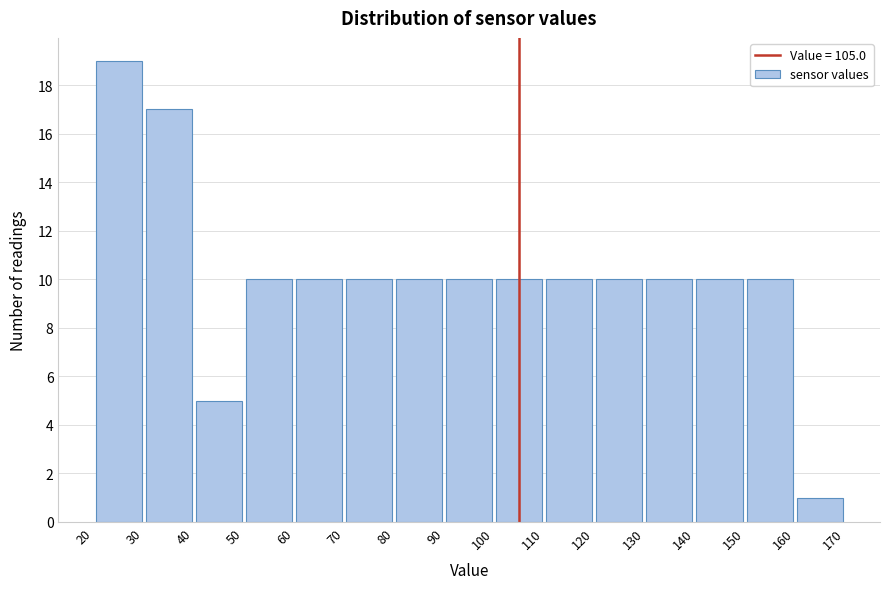

Which range on the x-axis has the tallest bar?

20 to 30